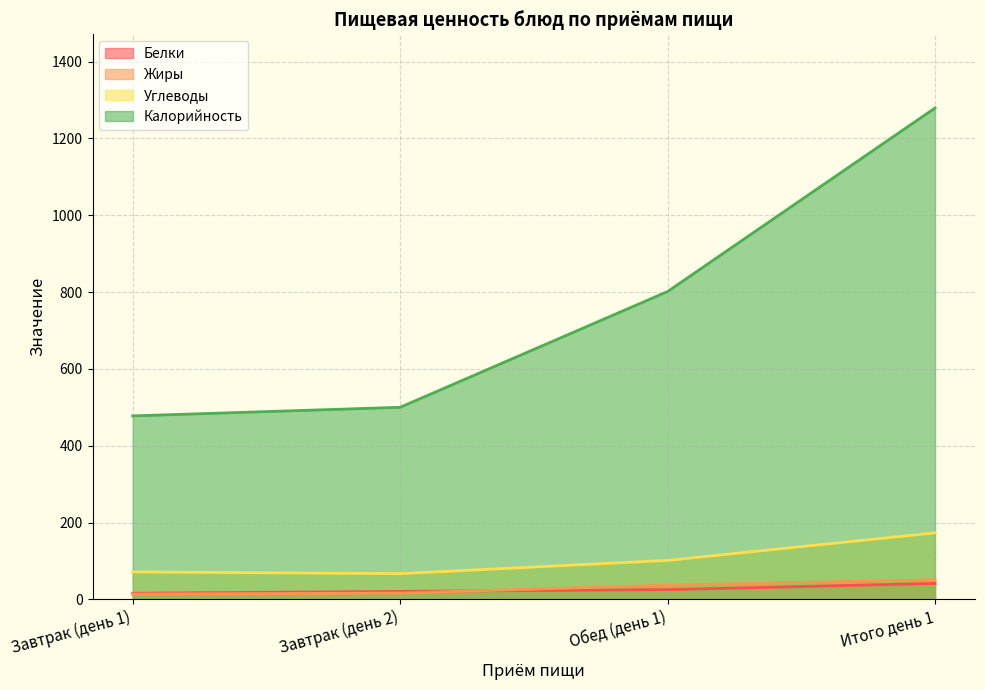

Which category has the lowest value across all series?

Завтрак (день 1)